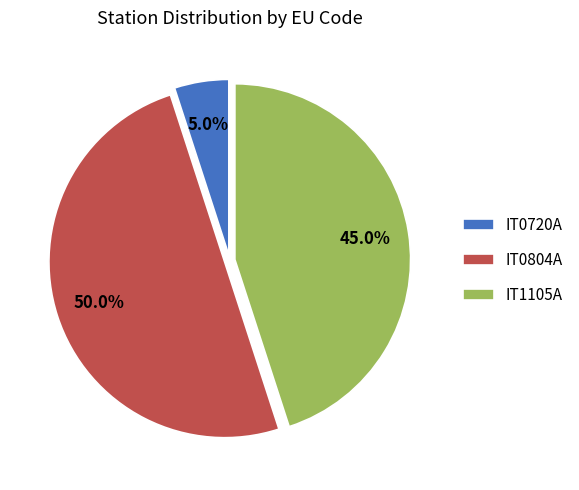

How much of the chart is everything except IT0804A?

50.0%